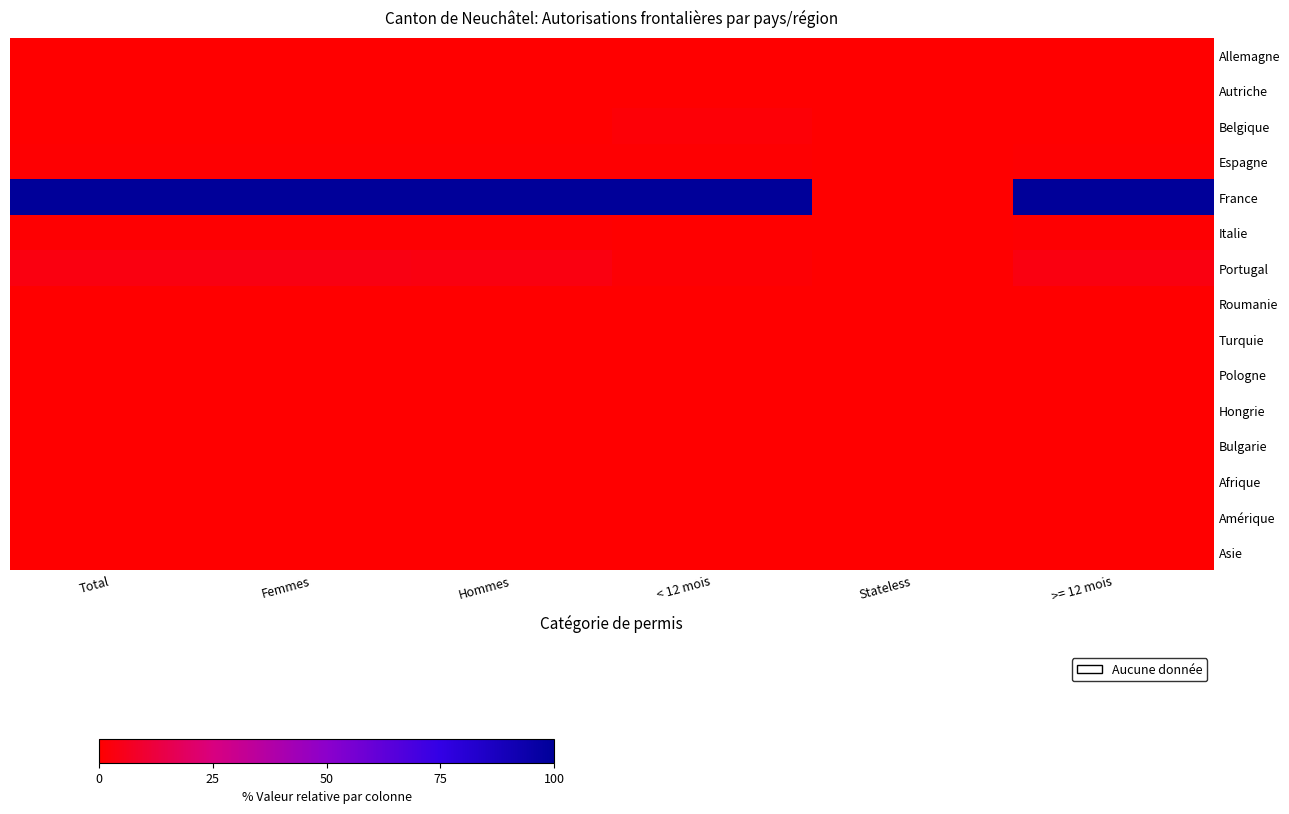

Reading left to right, extract all data points from this chart.

Allemagne: Total=0.2	Femmes=0.3	Hommes=0.1	< 12 mois=0.0	Stateless=0.0	>= 12 mois=0.2
Autriche: Total=0.0	Femmes=0.0	Hommes=0.0	< 12 mois=0.0	Stateless=0.0	>= 12 mois=0.0
Belgique: Total=0.3	Femmes=0.3	Hommes=0.2	< 12 mois=1.4	Stateless=0.0	>= 12 mois=0.2
Espagne: Total=0.4	Femmes=0.4	Hommes=0.4	< 12 mois=0.5	Stateless=0.0	>= 12 mois=0.4
France: Total=100.0	Femmes=100.0	Hommes=100.0	< 12 mois=100.0	Stateless=0.0	>= 12 mois=100.0
Italie: Total=0.6	Femmes=0.4	Hommes=0.7	< 12 mois=0.0	Stateless=0.0	>= 12 mois=0.6
Portugal: Total=3.4	Femmes=3.6	Hommes=3.3	< 12 mois=0.9	Stateless=0.0	>= 12 mois=3.4
Roumanie: Total=0.1	Femmes=0.2	Hommes=0.1	< 12 mois=0.0	Stateless=0.0	>= 12 mois=0.1
Turquie: Total=0.1	Femmes=0.0	Hommes=0.1	< 12 mois=0.0	Stateless=0.0	>= 12 mois=0.1
Pologne: Total=0.1	Femmes=0.0	Hommes=0.1	< 12 mois=0.0	Stateless=0.0	>= 12 mois=0.1
Hongrie: Total=0.0	Femmes=0.0	Hommes=0.1	< 12 mois=0.0	Stateless=0.0	>= 12 mois=0.0
Bulgarie: Total=0.0	Femmes=0.0	Hommes=0.0	< 12 mois=0.0	Stateless=0.0	>= 12 mois=0.0
Afrique: Total=0.0	Femmes=0.1	Hommes=0.0	< 12 mois=0.0	Stateless=0.0	>= 12 mois=0.0
Amérique: Total=0.0	Femmes=0.0	Hommes=0.0	< 12 mois=0.0	Stateless=0.0	>= 12 mois=0.0
Asie: Total=0.0	Femmes=0.0	Hommes=0.0	< 12 mois=0.0	Stateless=0.0	>= 12 mois=0.0